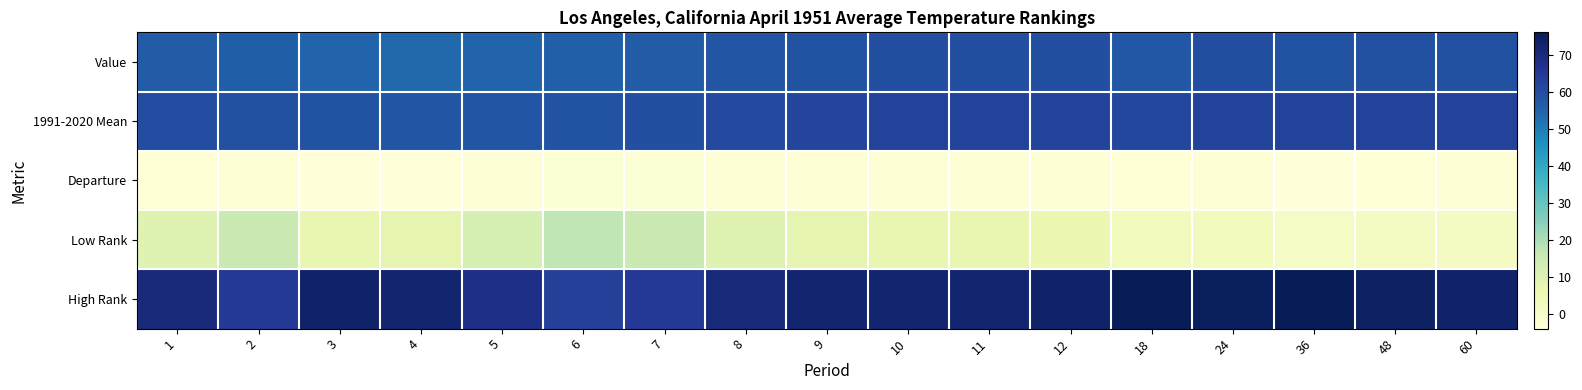

Reading right to left, extract all data points from this chart.

Value: 60=59.0	48=58.9	36=58.7	24=59.2	18=57.5	12=59.3	11=59.4	10=59.2	9=58.3	8=57.6	7=56.6	6=55.5	5=54.7	4=54.0	3=54.5	2=55.9	1=56.6
1991-2020 Mean: 60=62.3	48=62.4	36=62.4	24=62.4	18=61.0	12=62.5	11=62.5	10=62.2	9=61.5	8=60.5	7=59.3	6=58.2	5=57.6	4=58.0	3=58.3	2=59.1	1=60.0
Departure: 60=-3.3	48=-3.5	36=-3.7	24=-3.2	18=-3.5	12=-3.2	11=-3.1	10=-3.0	9=-3.2	8=-2.9	7=-2.7	6=-2.7	5=-2.9	4=-4.0	3=-3.8	2=-3.2	1=-3.4
Low Rank: 60=2.0	48=2.0	36=1.0	24=3.0	18=3.0	12=6.0	11=7.0	10=7.0	9=8.0	8=10.0	7=15.0	6=17.0	5=12.0	4=8.0	3=7.0	2=15.0	1=10.0
High Rank: 60=73.0	48=74.0	36=76.0	24=75.0	18=76.0	12=73.0	11=72.0	10=72.0	9=72.0	8=70.0	7=65.0	6=63.0	5=68.0	4=72.0	3=73.0	2=65.0	1=70.0